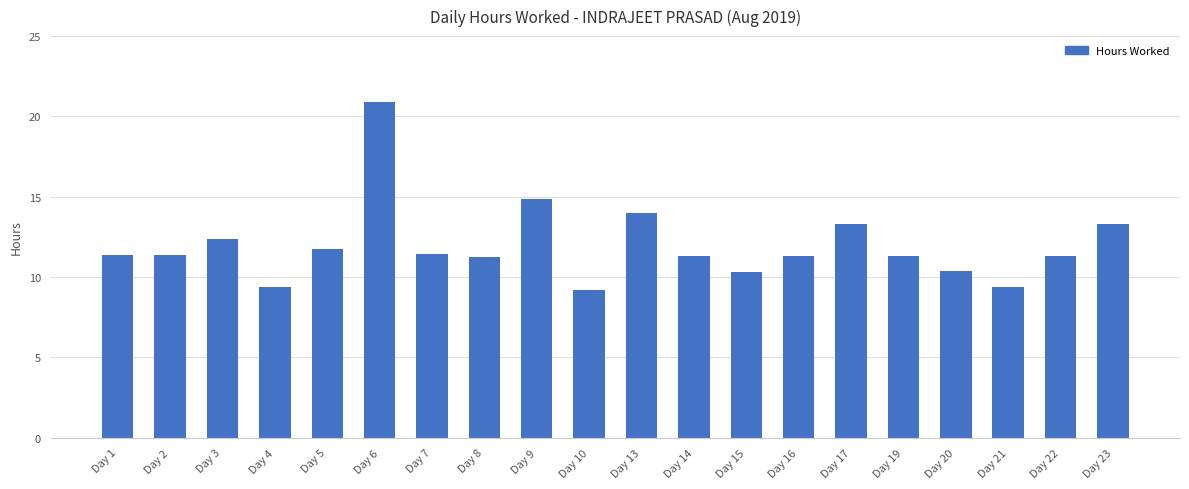

True or false: the data shows 10.3 at Day 15.

True